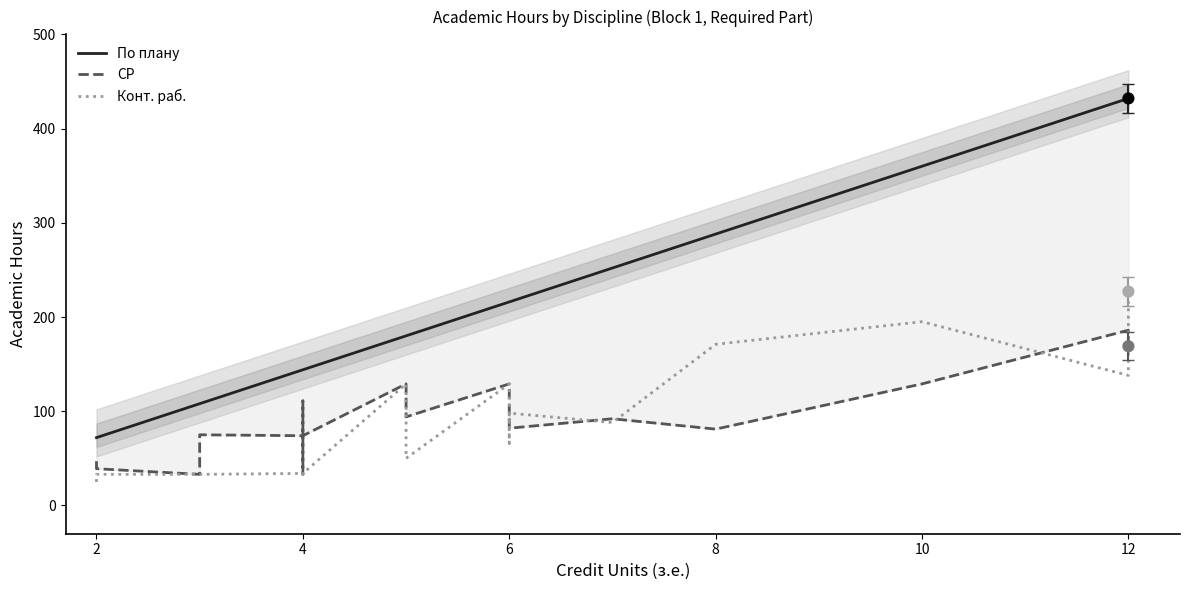

Which series has the largest total across all categories?

По плану